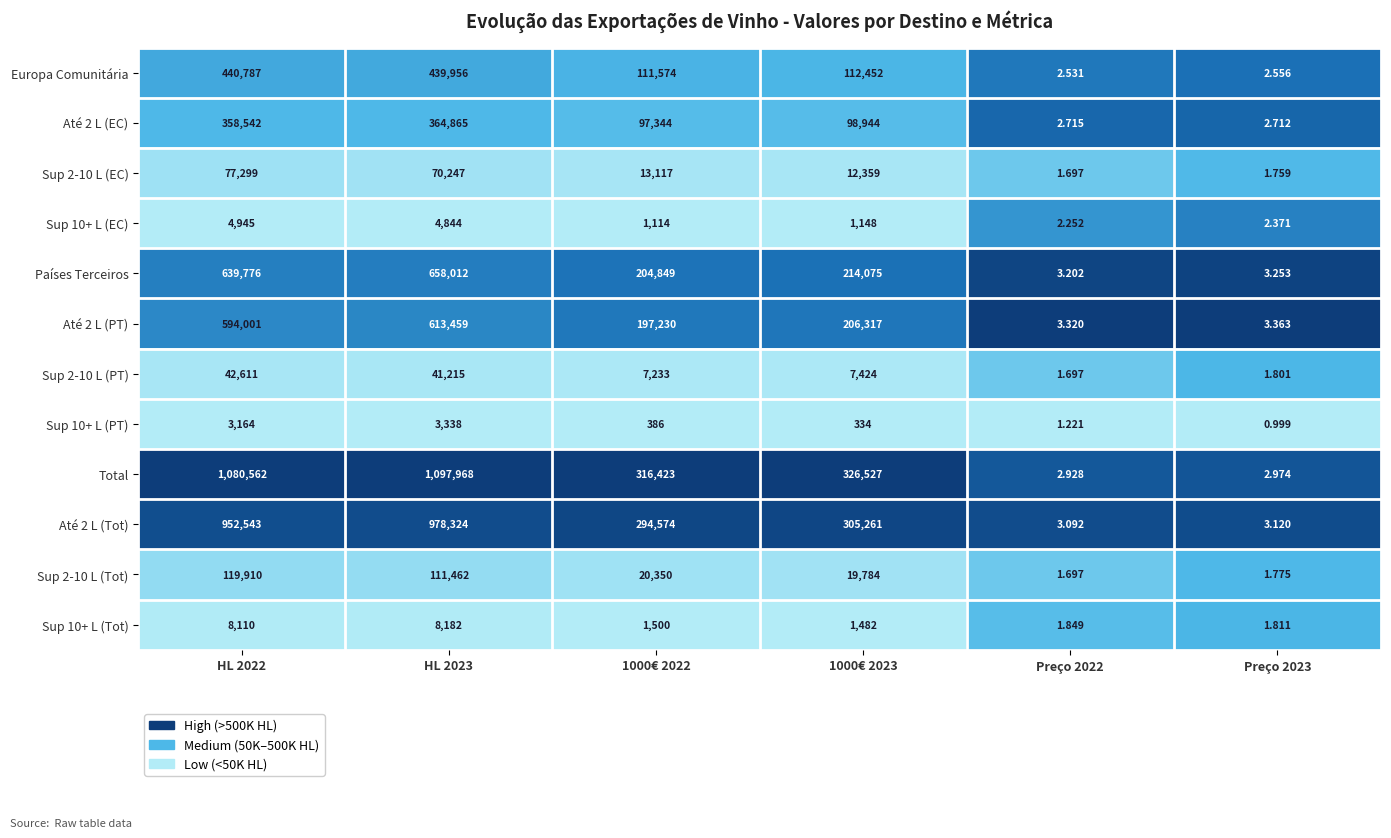

Is the value of Até 2 L (Tot) at 1000€ 2023 greater than the value of Sup 2-10 L (Tot) at 1000€ 2022?

Yes